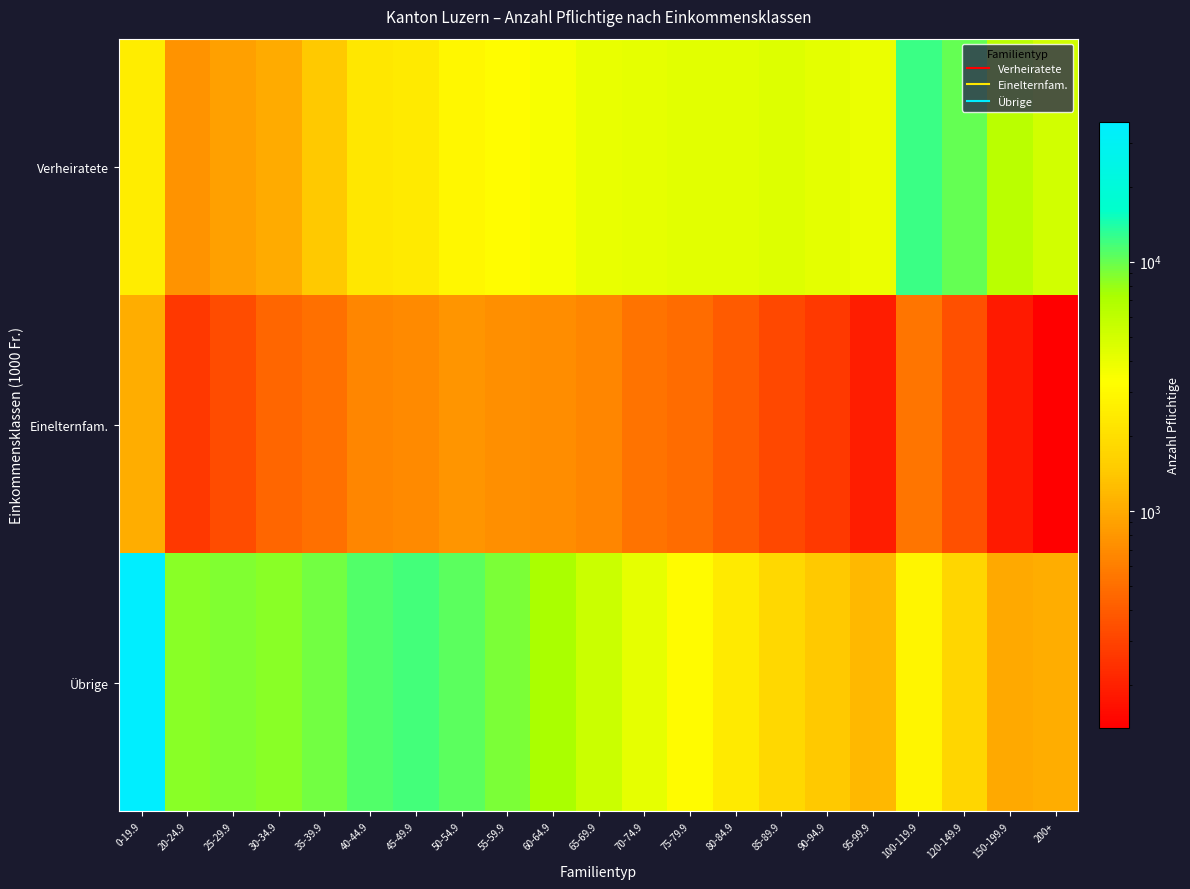

Which has a higher value, 45-49.9 or 55-59.9?

55-59.9